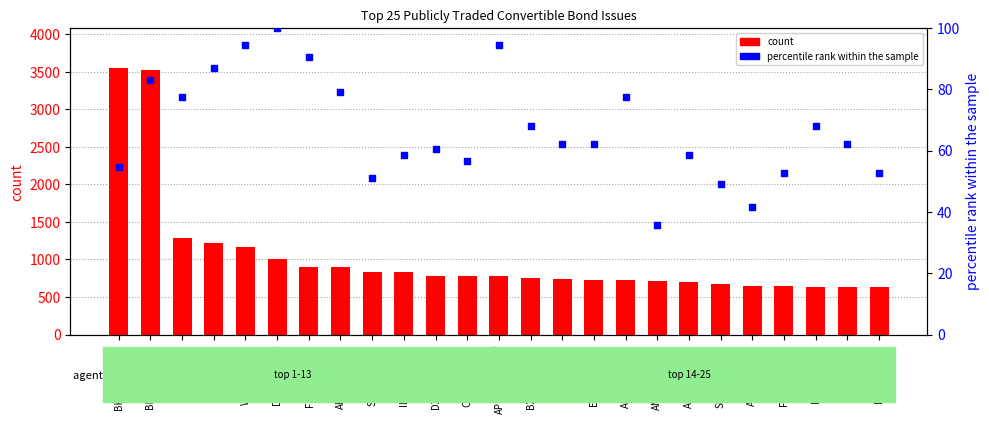

Which series contains the highest Y value?

count